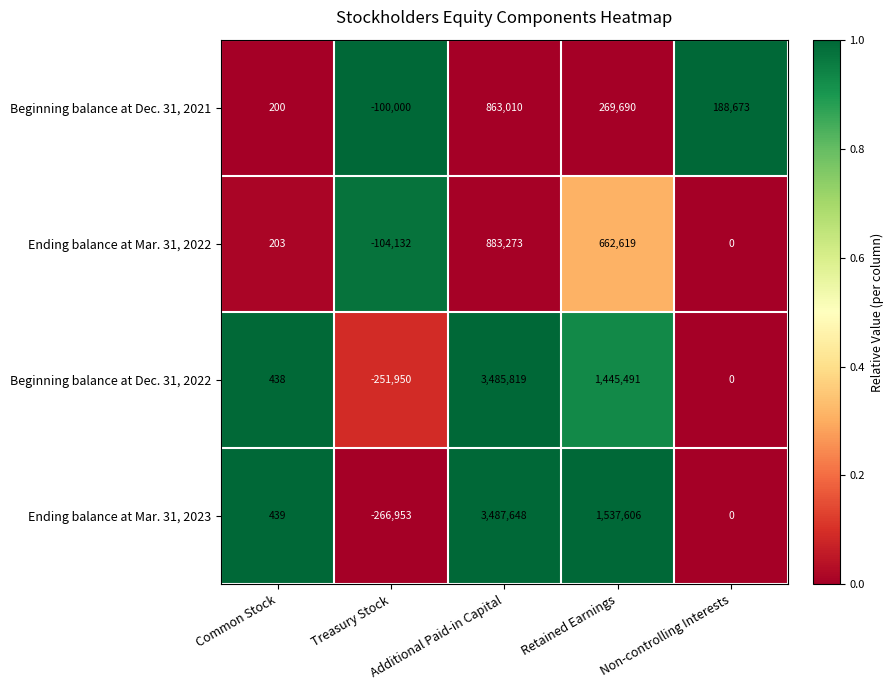

The value of Beginning balance at Dec. 31, 2022 at Treasury Stock is -251950. True or false?

True